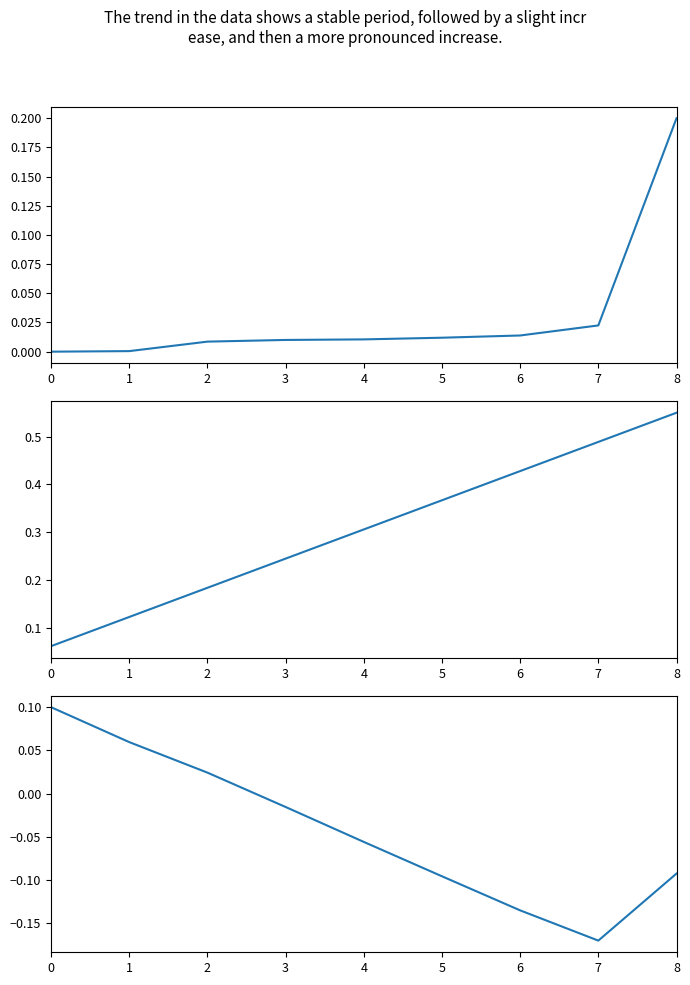

Reading right to left, extract all data points from this chart.

id (normalized): 0.2	0.0	0.0	0.0	0.0	0.0	0.0	0.0	0.0
numero (normalized): 0.6	0.5	0.4	0.4	0.3	0.2	0.2	0.1	0.1
id - numero (scaled): -0.1	-0.2	-0.1	-0.1	-0.1	-0.0	0.0	0.1	0.1